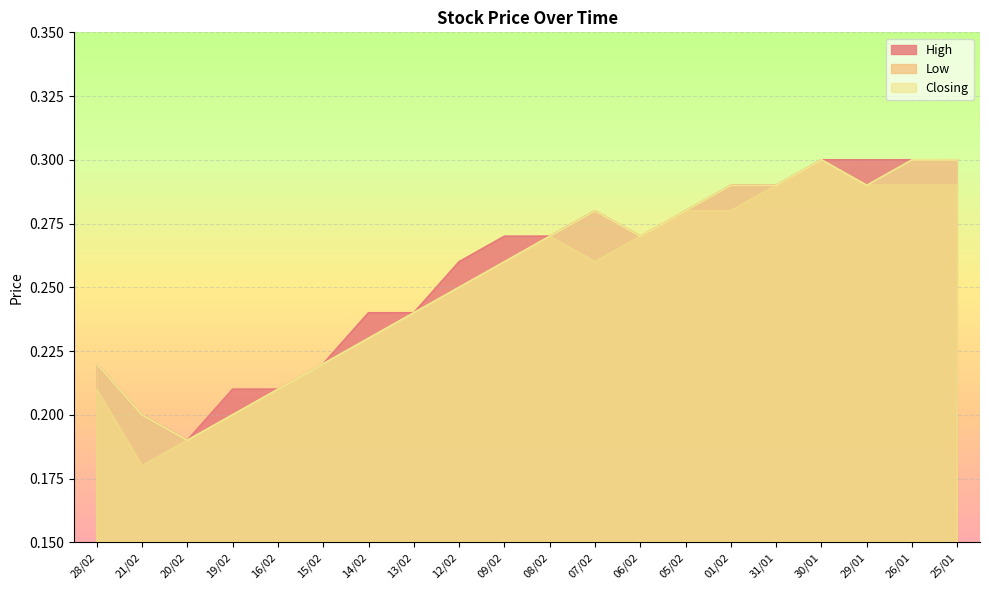

True or false: High and Low cross at least once.

False